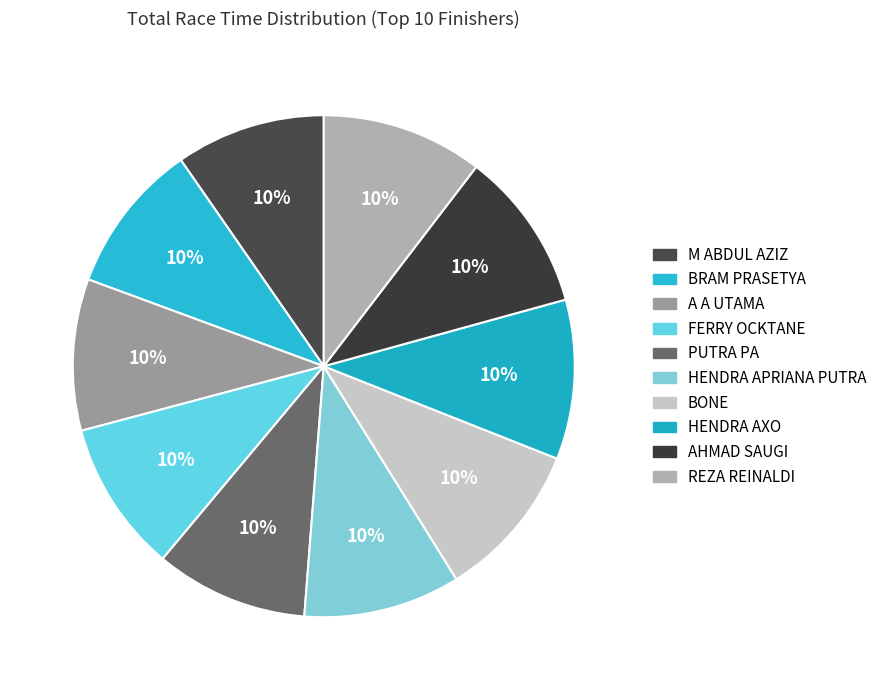

Is M ABDUL AZIZ the majority of the pie?

No